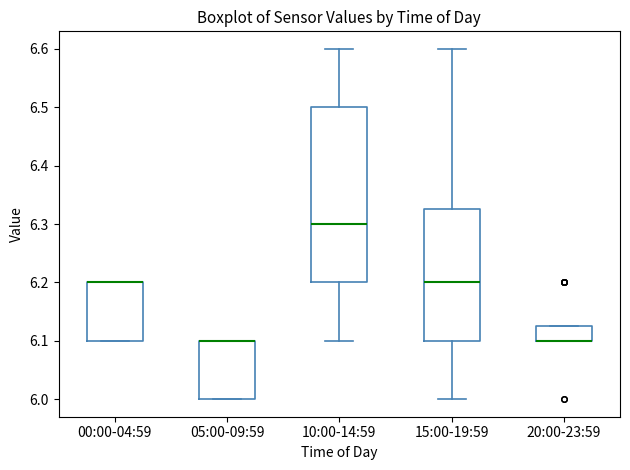

Reading left to right, read every box against the y-axis: the position of its median line, the range the box covers, and the ends of its whiskers. The values are not printed on the chart, so give them approximately, as read against the axis.

00:00-04:59: median 6.20 (drawn on the box's upper edge), box 6.10 to 6.20, whiskers 6.10 to 6.20
05:00-09:59: median 6.10 (drawn on the box's upper edge), box 6.00 to 6.10, whiskers 6.00 to 6.10
10:00-14:59: median 6.30, box 6.20 to 6.50, whiskers 6.10 to 6.60
15:00-19:59: median 6.20, box 6.10 to 6.33, whiskers 6.00 to 6.60
20:00-23:59: median 6.10 (drawn on the box's lower edge), box 6.10 to 6.13, whiskers 6.10 to 6.13